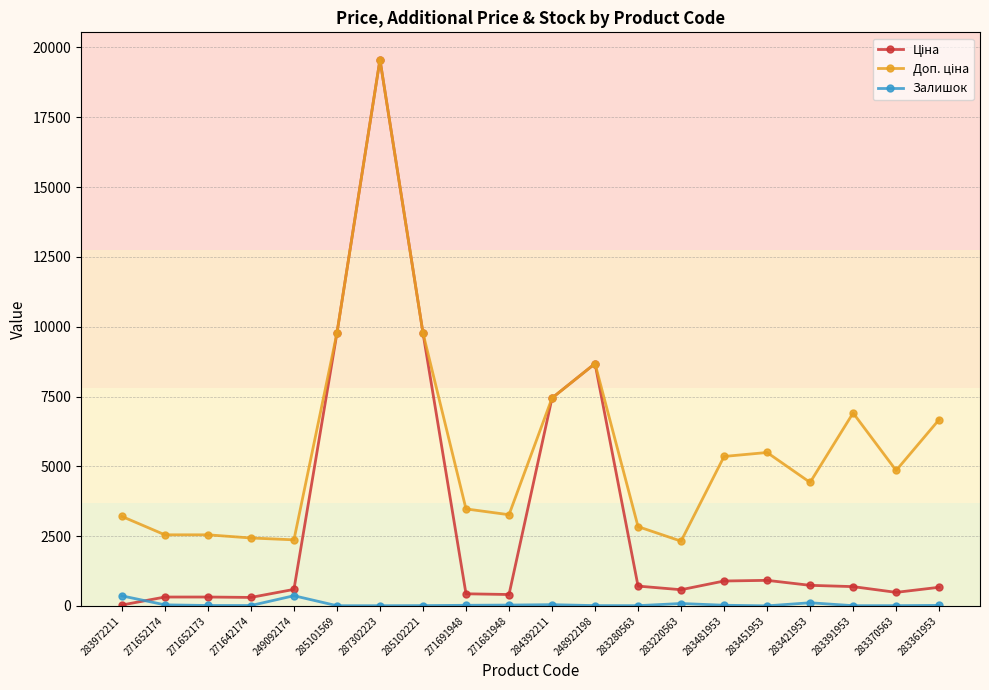

What is the greatest value displayed?

19564.9